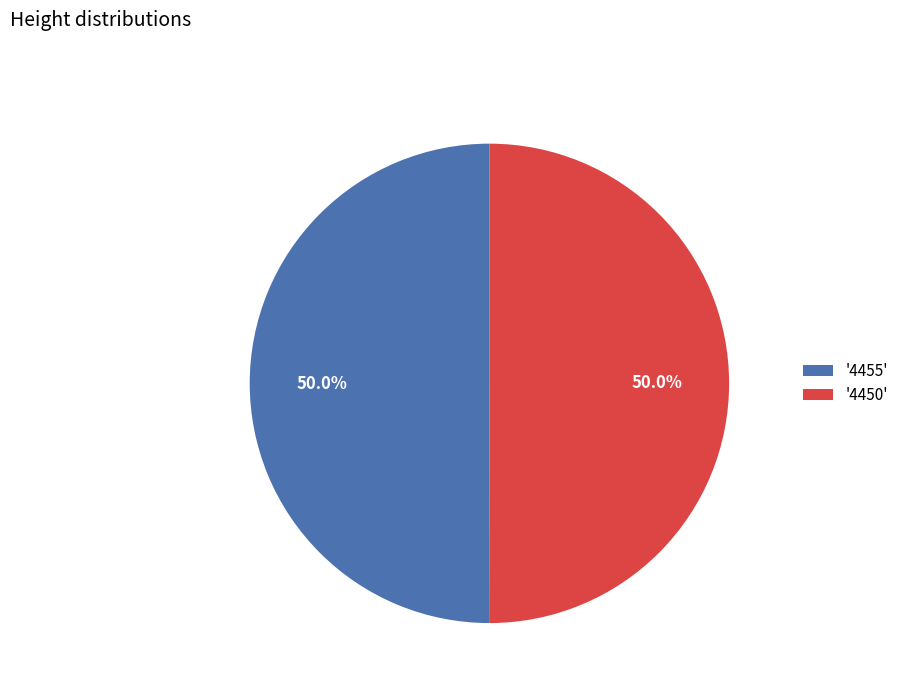

Is the sum of '4450' and '4455' greater than half?

Yes